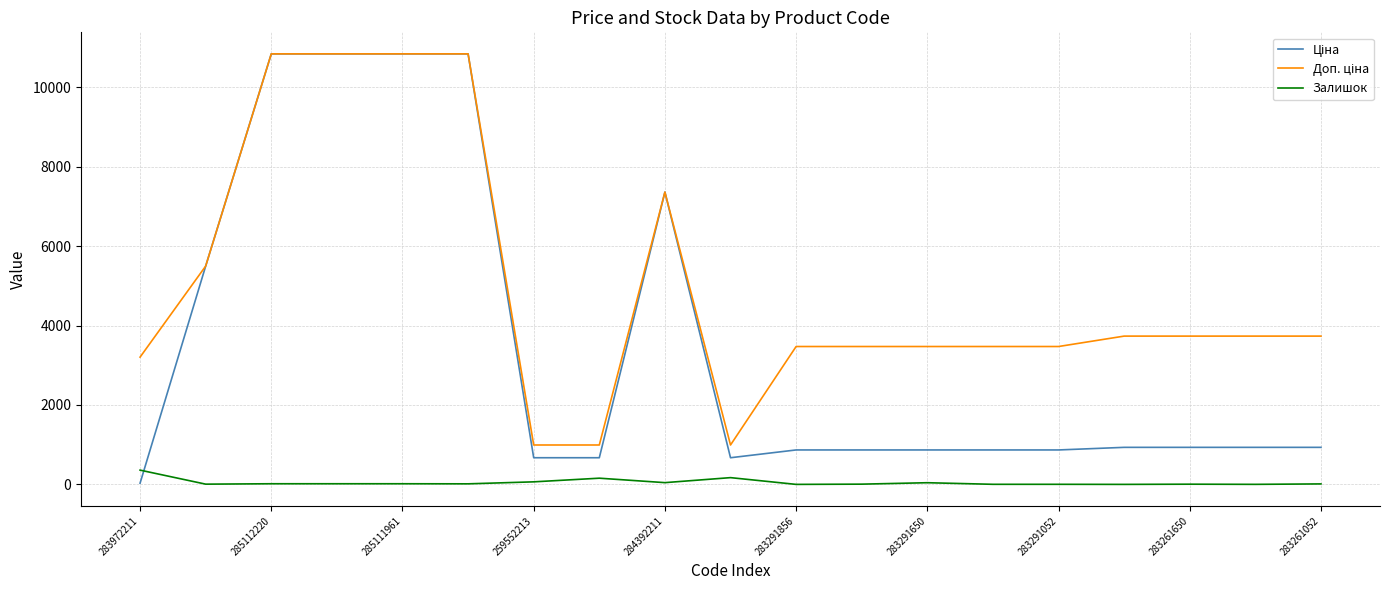

How many lines are shown in the chart?

3